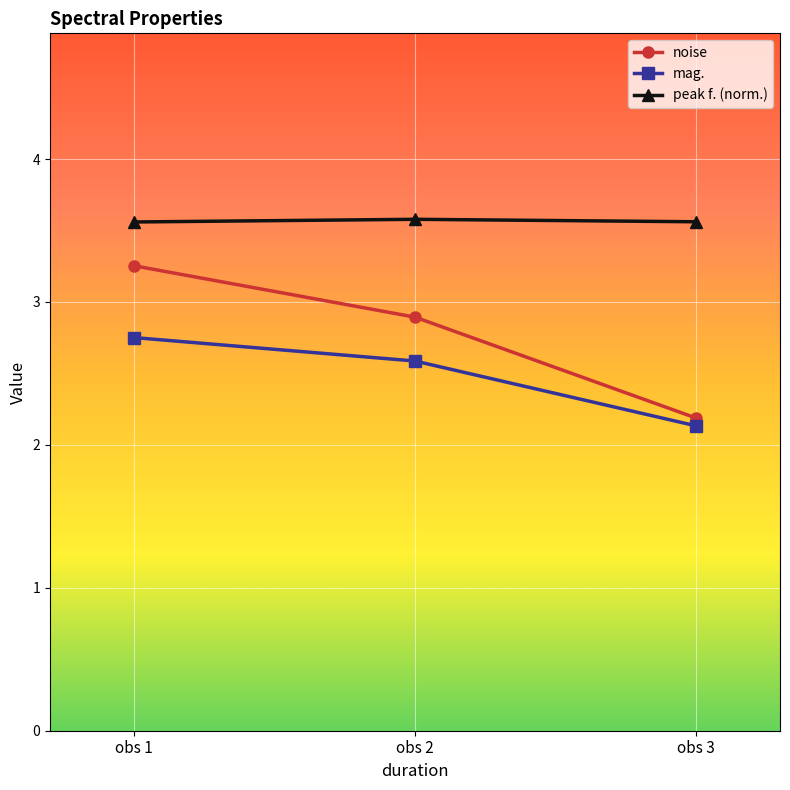

Is the value of mag. at obs 3 greater than the value of peak f. (norm.) at obs 2?

No